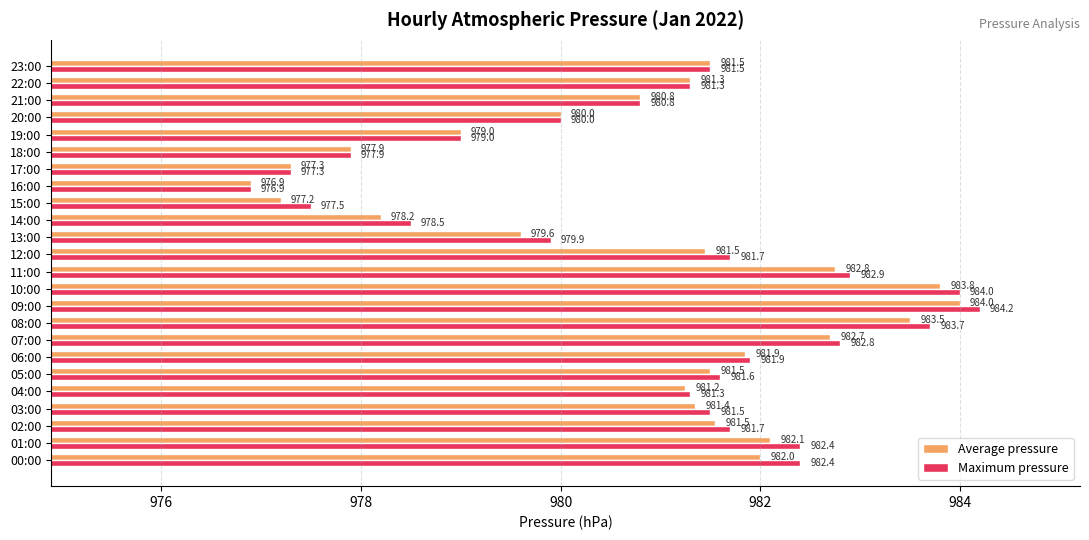

Rank the series by their maximum value, from highest to lowest.

Maximum pressure, Average pressure